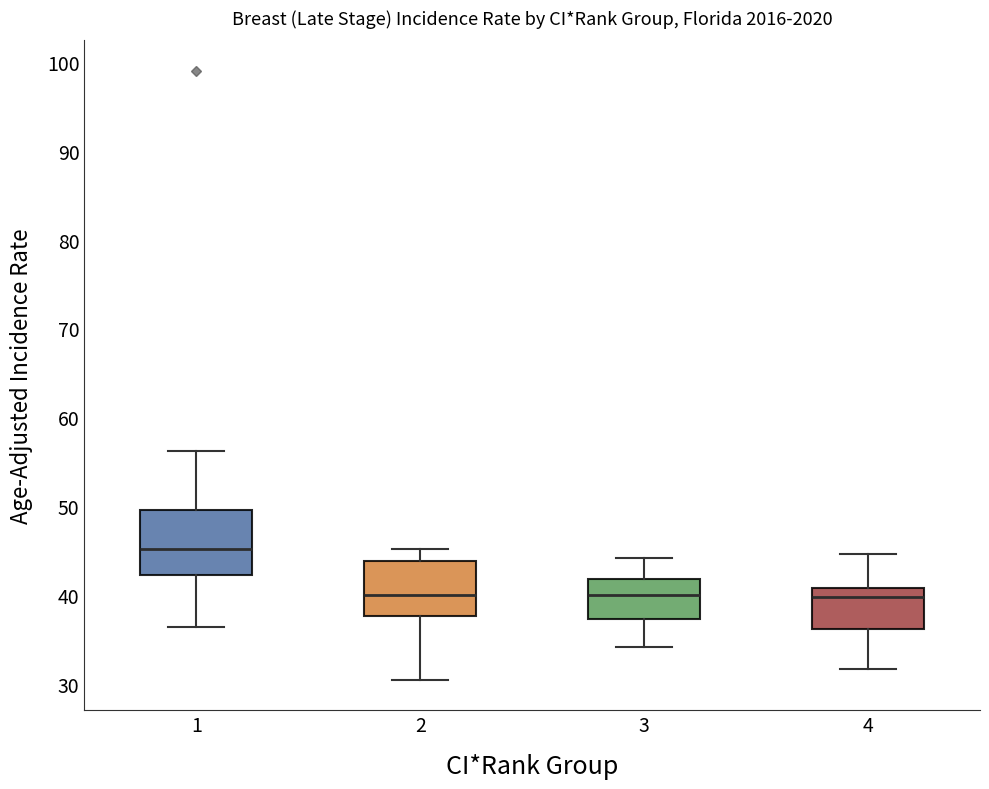

Where does the lower whisker of the box at x = 4 end on the y-axis? The values are not printed on the chart, so give them approximately, as read against the axis.

32